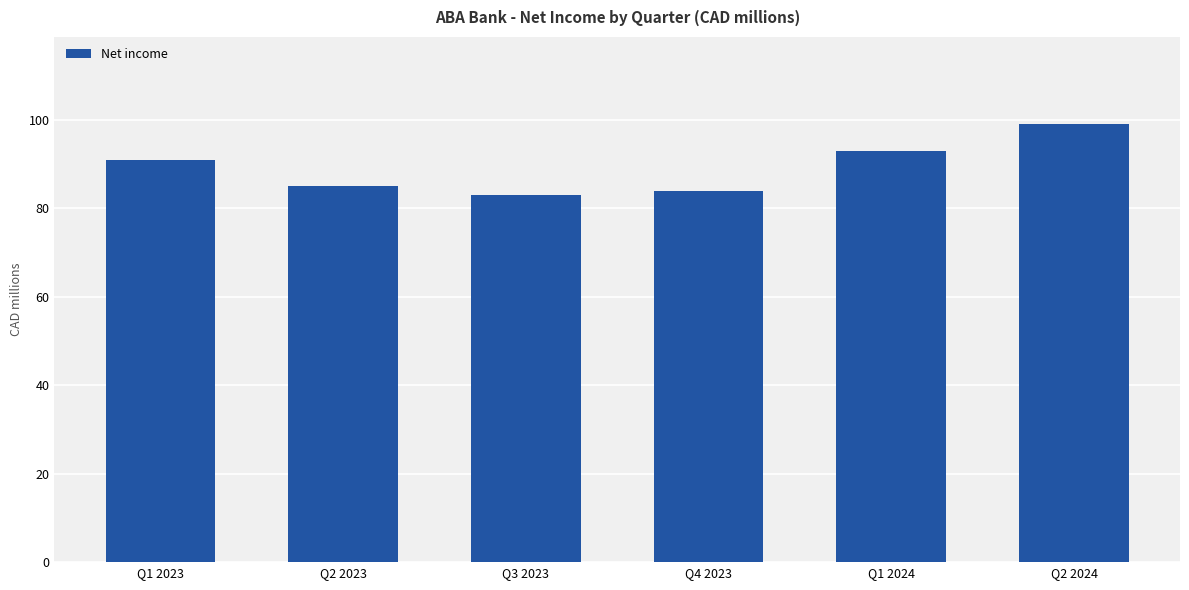

Reading left to right, what are all the values shown in this chart?

Q1 2023=91	Q2 2023=85	Q3 2023=83	Q4 2023=84	Q1 2024=93	Q2 2024=99